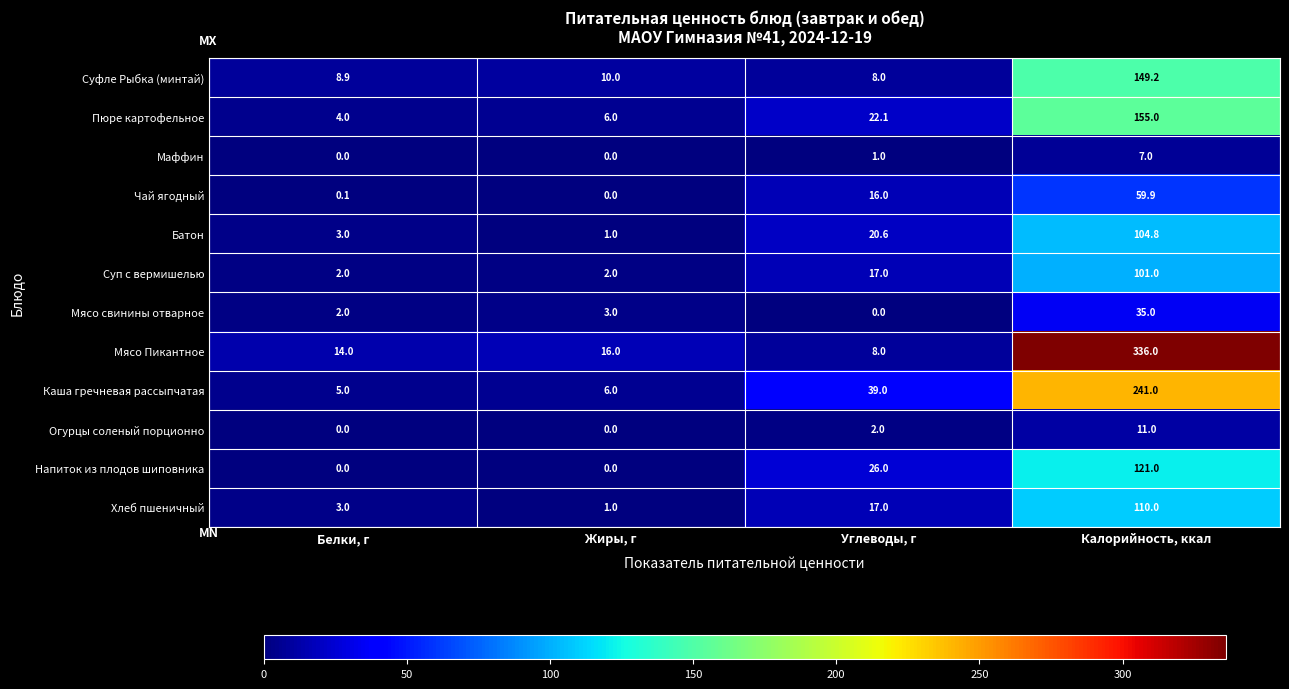

At Калорийность, ккал, list the series in order from largest to smallest.

Мясо Пикантное, Каша гречневая рассыпчатая, Пюре картофельное, Суфле Рыбка (минтай), Напиток из плодов шиповника, Хлеб пшеничный, Батон, Суп с вермишелью, Чай ягодный, Мясо свинины отварное, Огурцы соленый порционно, Маффин